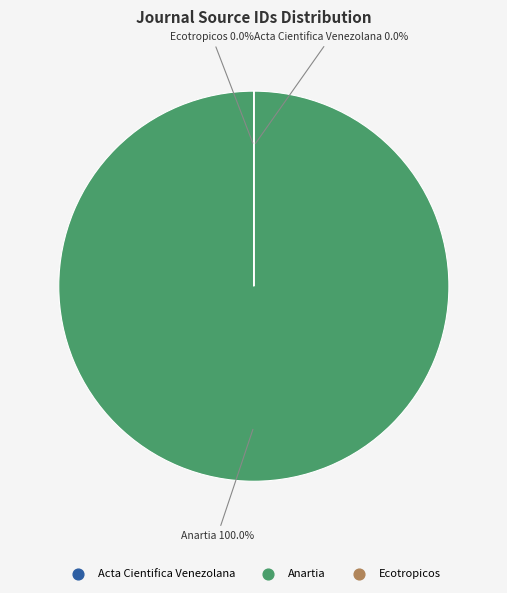

What is the smallest slice in the pie chart?

Ecotropicos